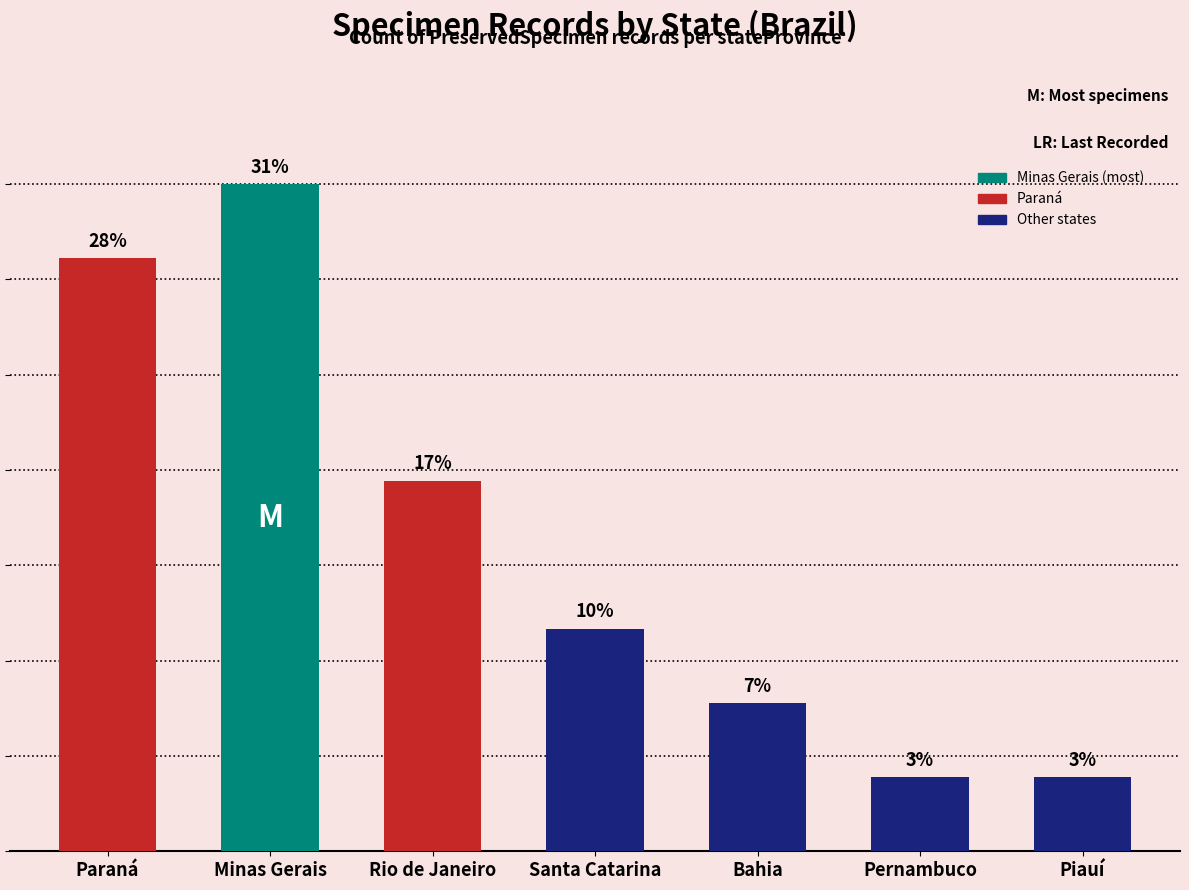

What is the sum of the values at Rio de Janeiro and Paraná?

13